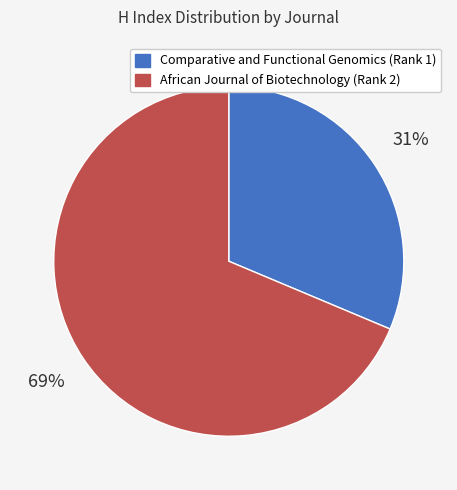

What is the smallest slice in the pie chart?

Comparative and Functional Genomics (Rank 1)